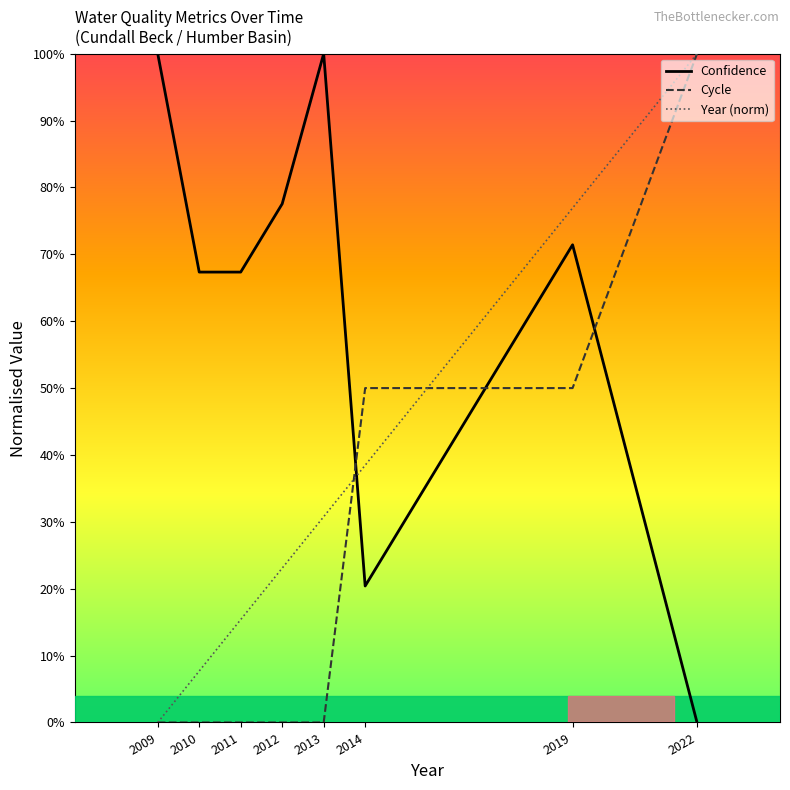

Rank the categories by Cycle value from highest to lowest.

2022, 2014, 2019, 2009, 2010, 2011, 2012, 2013